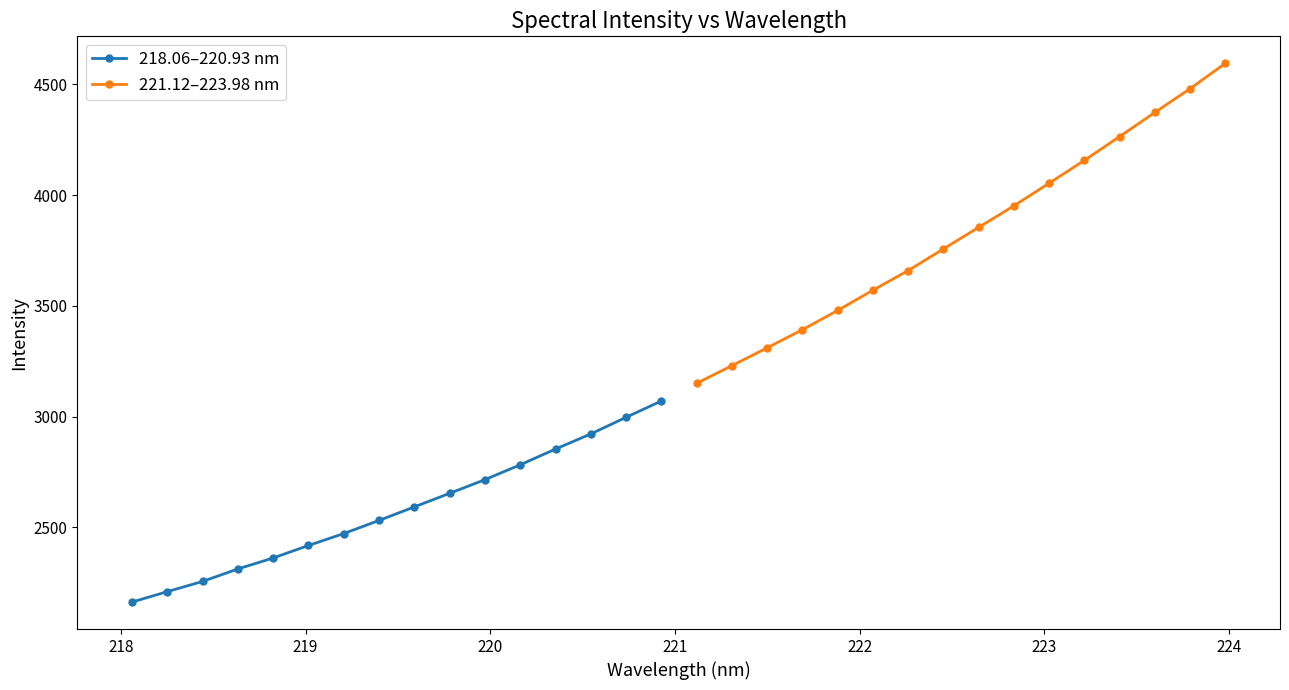

Reading left to right, extract all data points from this chart.

218.06–220.93 nm: 2162.7	2209.9	2256.0	2312.3	2361.9	2418.3	2472.2	2531.5	2592.6	2653.9	2715.5	2782.7	2853.7	2921.9	2997.1	3070.7
221.12–223.98 nm: 3150.5	3230.3	3310.7	3392.6	3479.4	3571.0	3659.6	3757.2	3854.8	3951.8	4054.1	4157.2	4264.6	4373.5	4480.7	4595.4